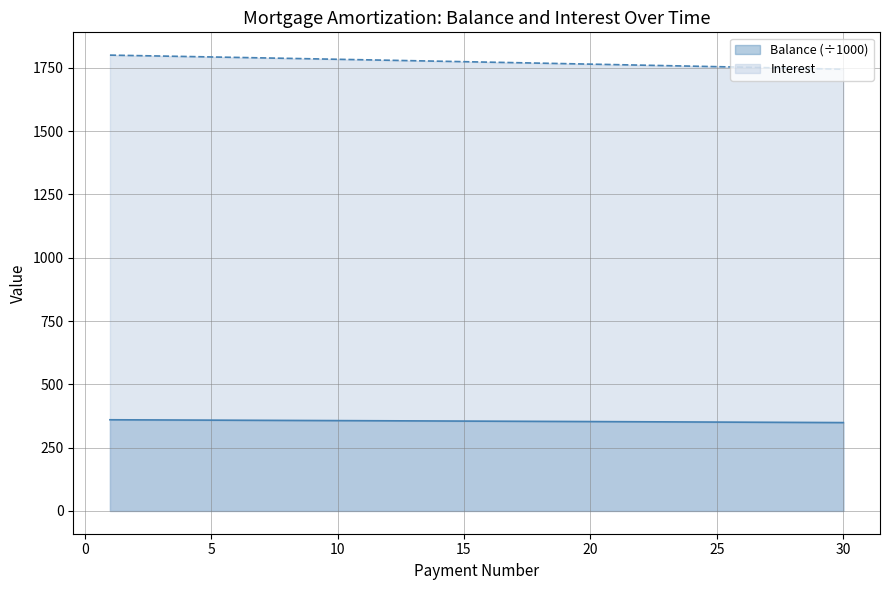

What is the sum of all Interest values?

53182.9